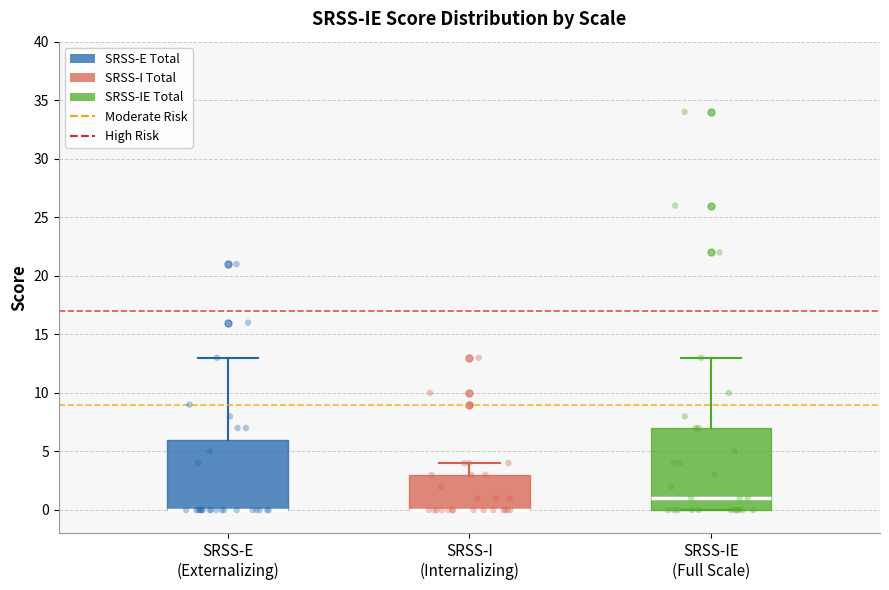

Comparing the boxes themselves (not the whiskers), which one is the tallest?

SRSS-IE (Full Scale)